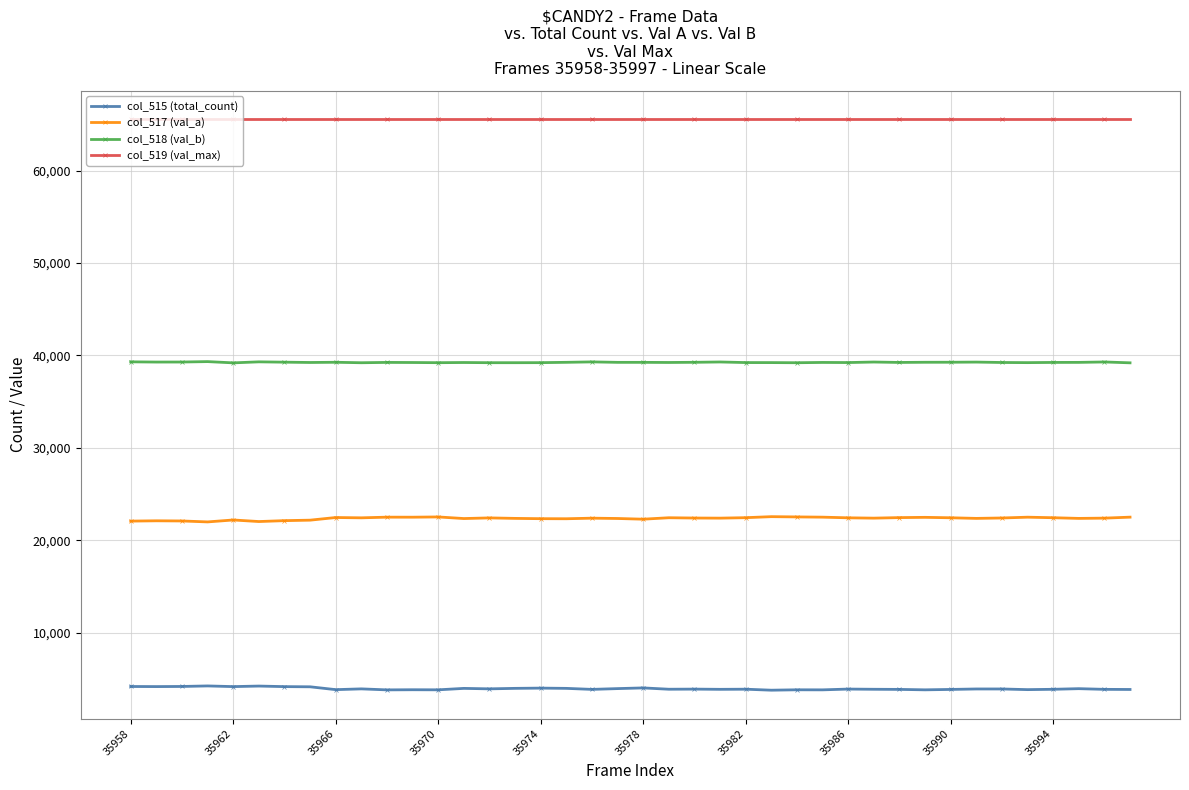

What is the value of the col_519 (val_max) point at the 37th from the left?

65535